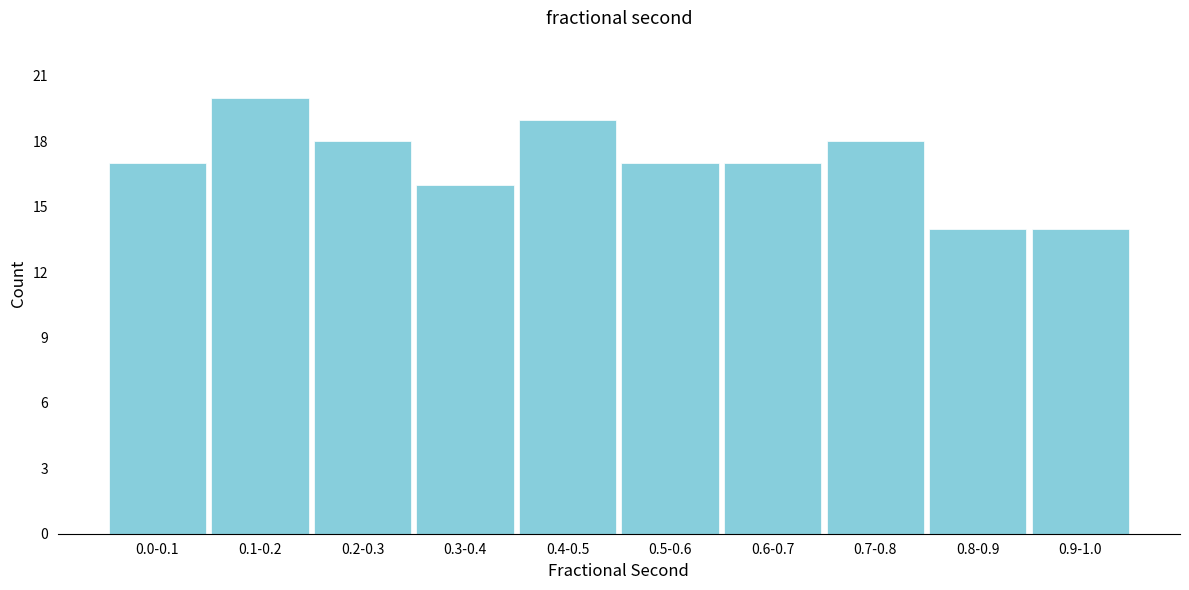

Reading left to right, list all the values displayed in this chart.

0.0-0.1=17	0.1-0.2=20	0.2-0.3=18	0.3-0.4=16	0.4-0.5=19	0.5-0.6=17	0.6-0.7=17	0.7-0.8=18	0.8-0.9=14	0.9-1.0=14